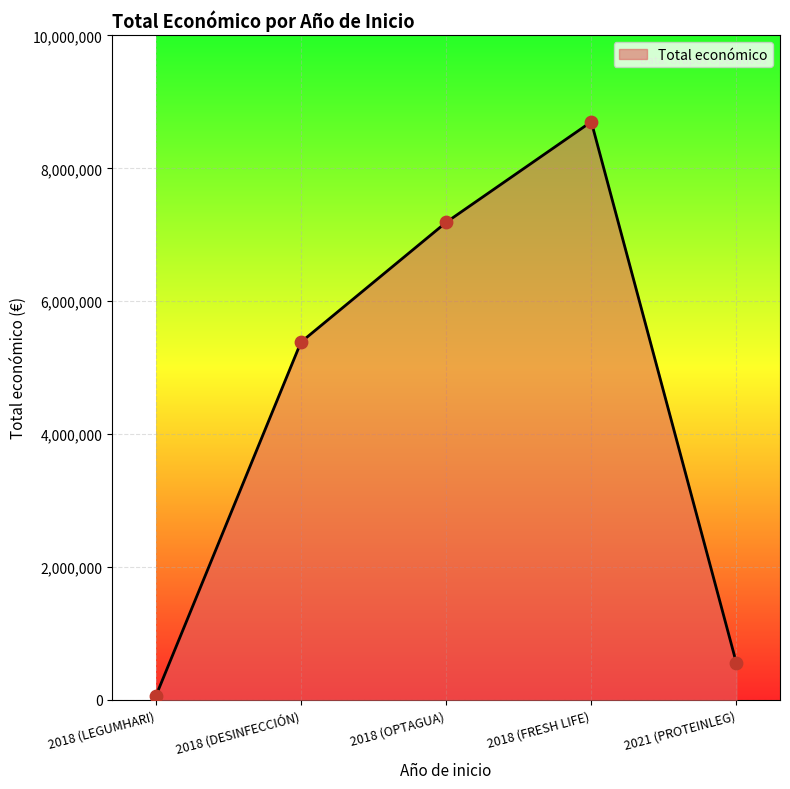

Which has a higher value, 2018 (LEGUMHARI) or 2018 (OPTAGUA)?

2018 (OPTAGUA)